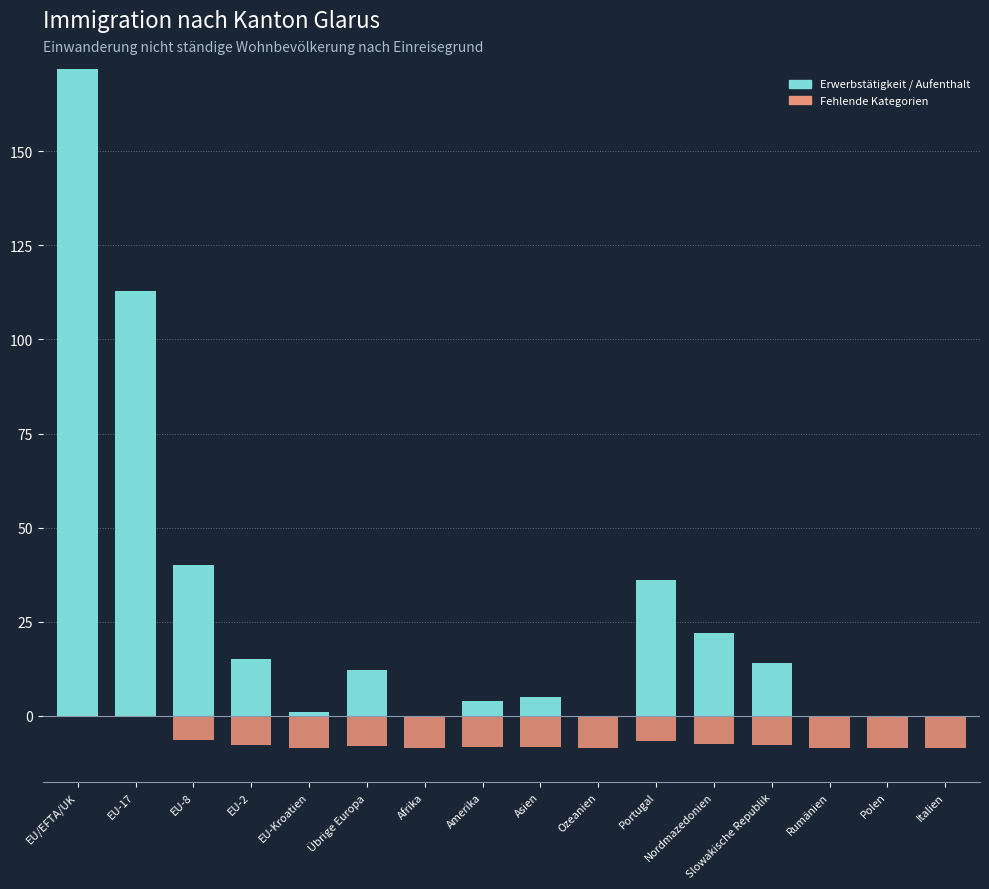

At how many categories does at least one series exceed 129?

1